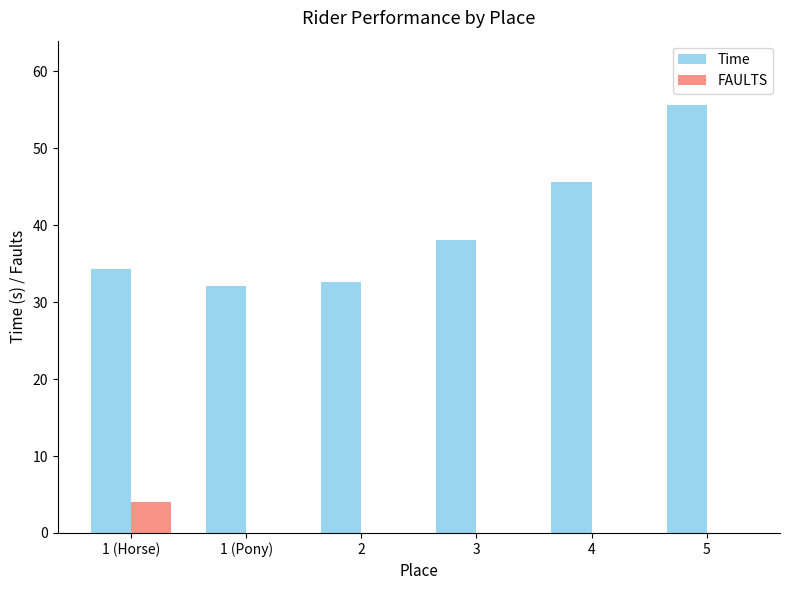

Which series changed the most between 4 and 5?

Time